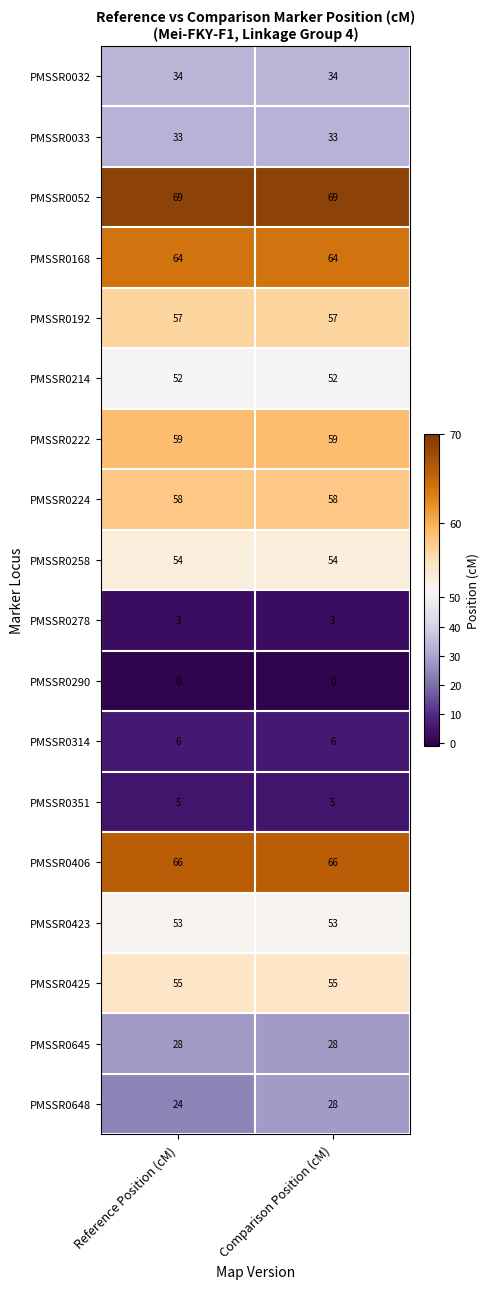

Which series has the widest spread of values?

PMSSR0648